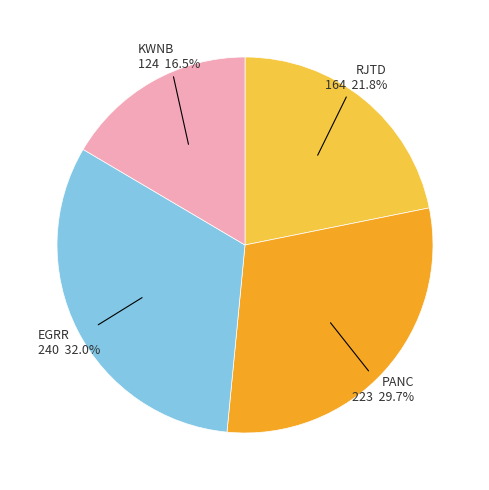

Combined, do PANC and KWNB account for over 50%?

No